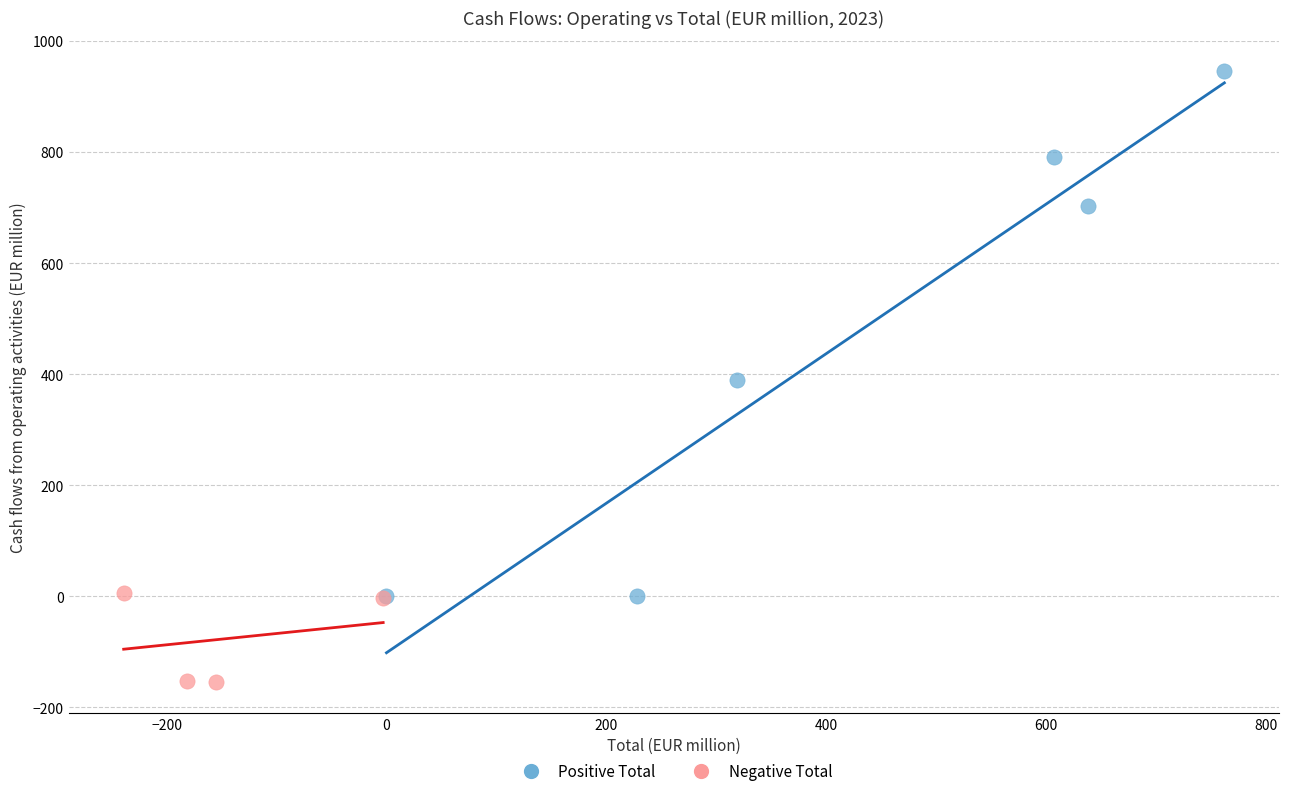

Which series contains the lowest Y value?

Negative Total